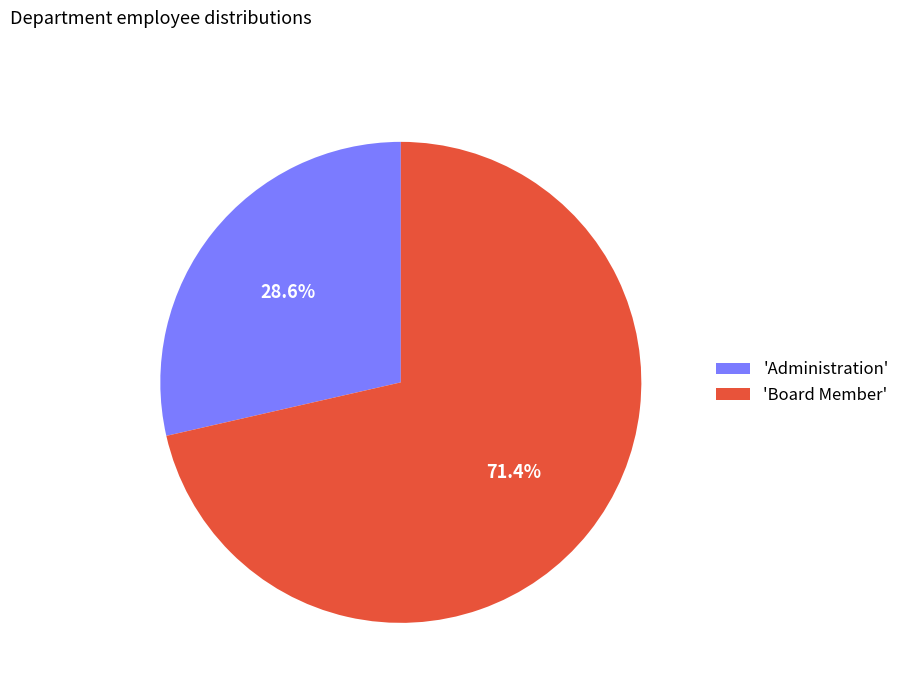

Is there a majority slice in this chart?

Yes